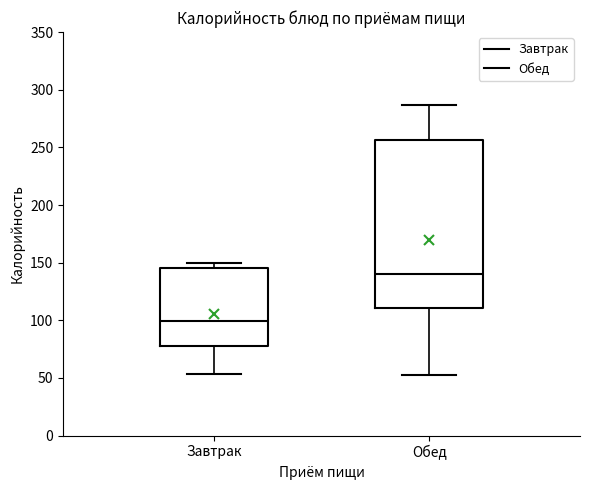

Which box's median line is the lowest?

Завтрак